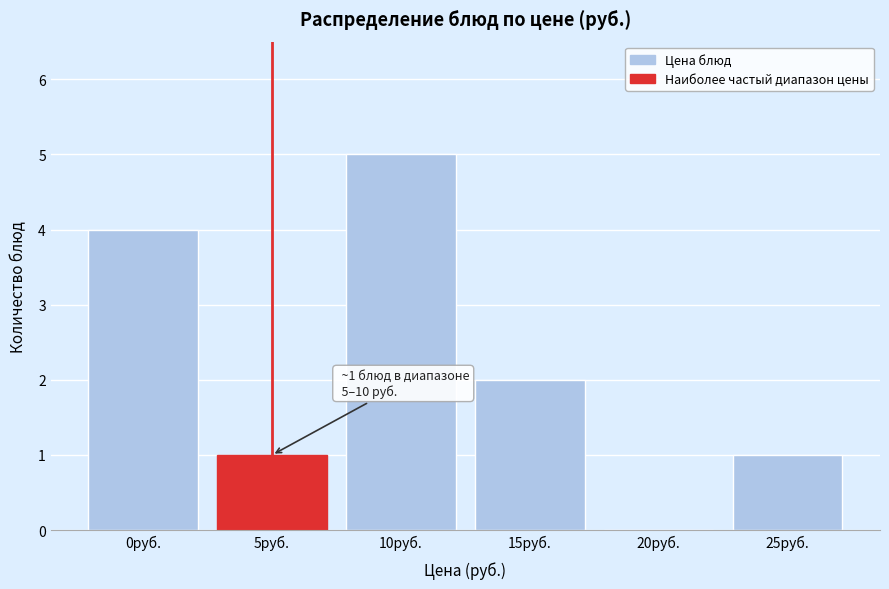

Reading left to right, list all the values displayed in this chart.

0руб.=4	5руб.=1	10руб.=5	15руб.=2	20руб.=0	25руб.=1